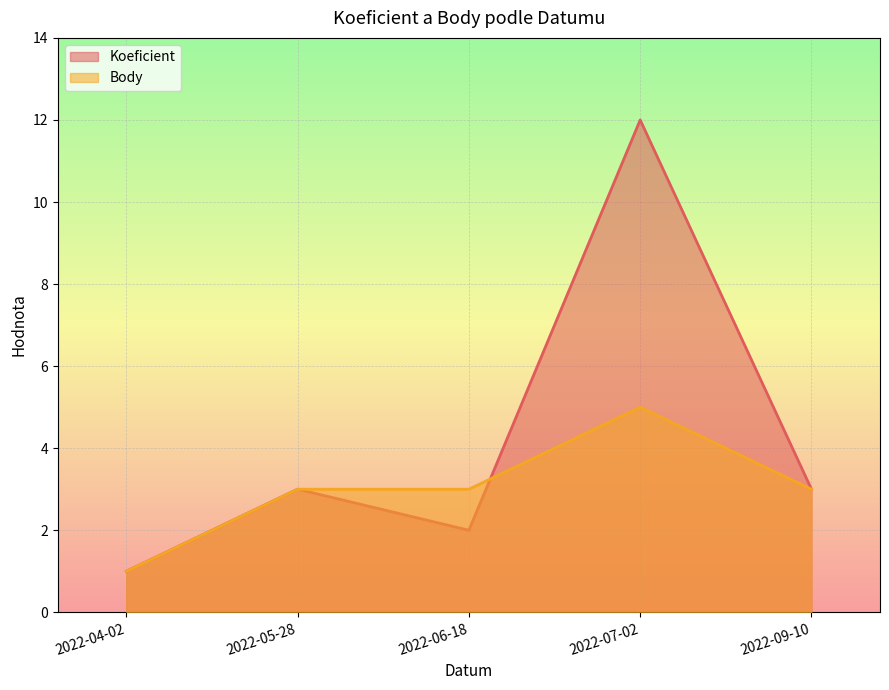

At 2022-09-10, list the series in order from largest to smallest.

Koeficient, Body